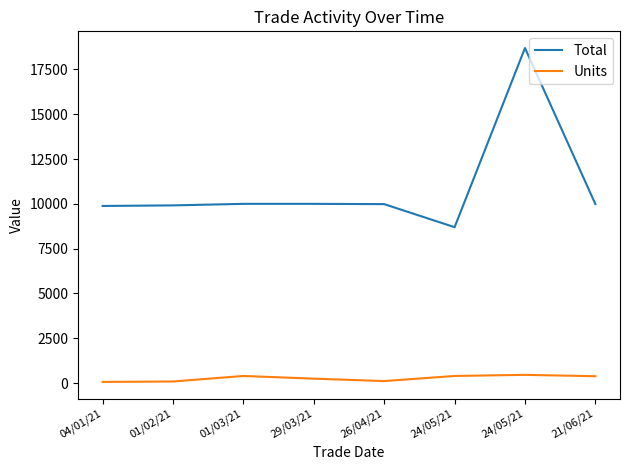

What are all the series names shown in the legend?

Total, Units